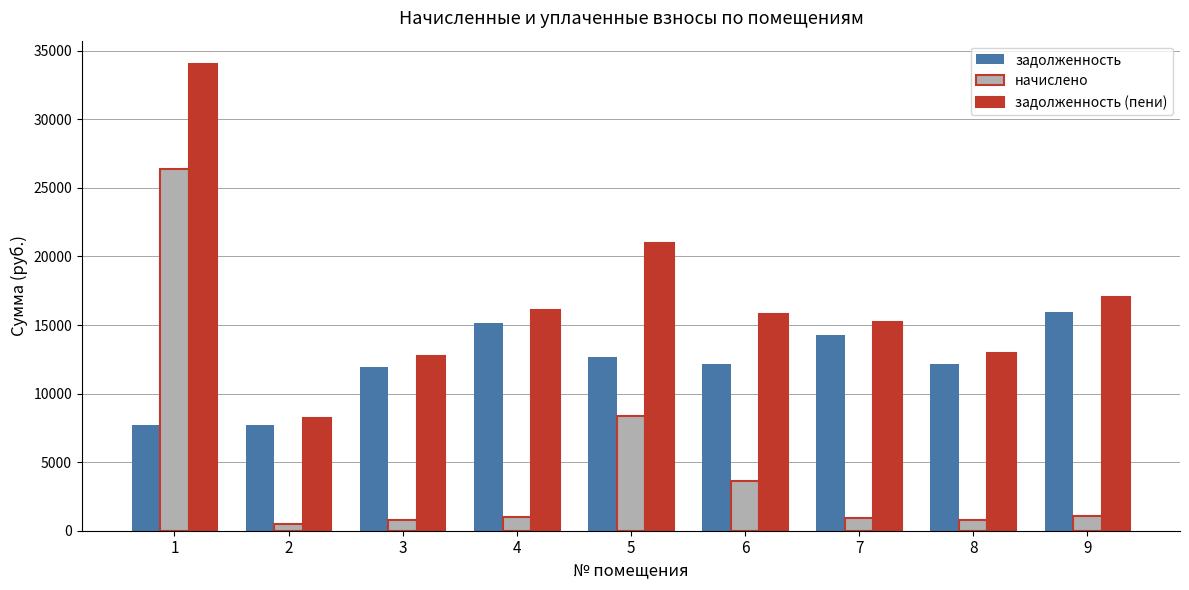

What is the greatest value displayed?

34034.6